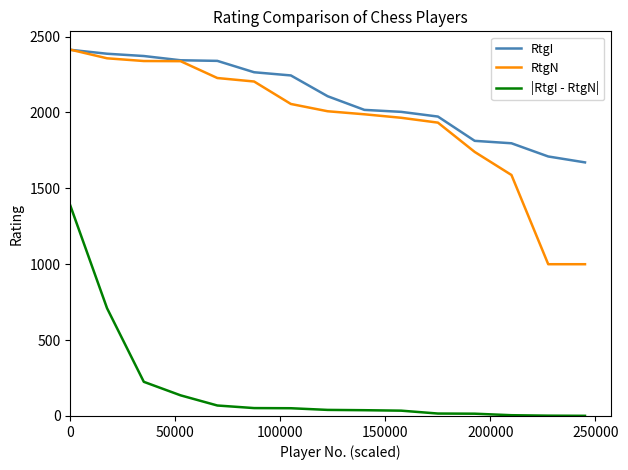

What is the greatest value displayed?

2414